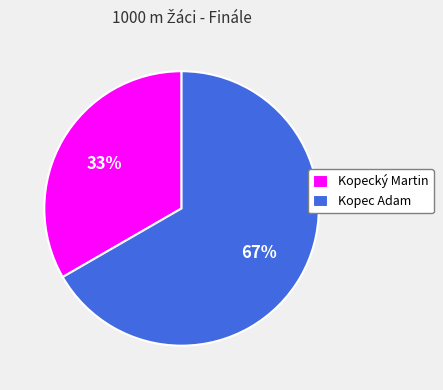

To the nearest percent, what is the average slice percentage?

50%